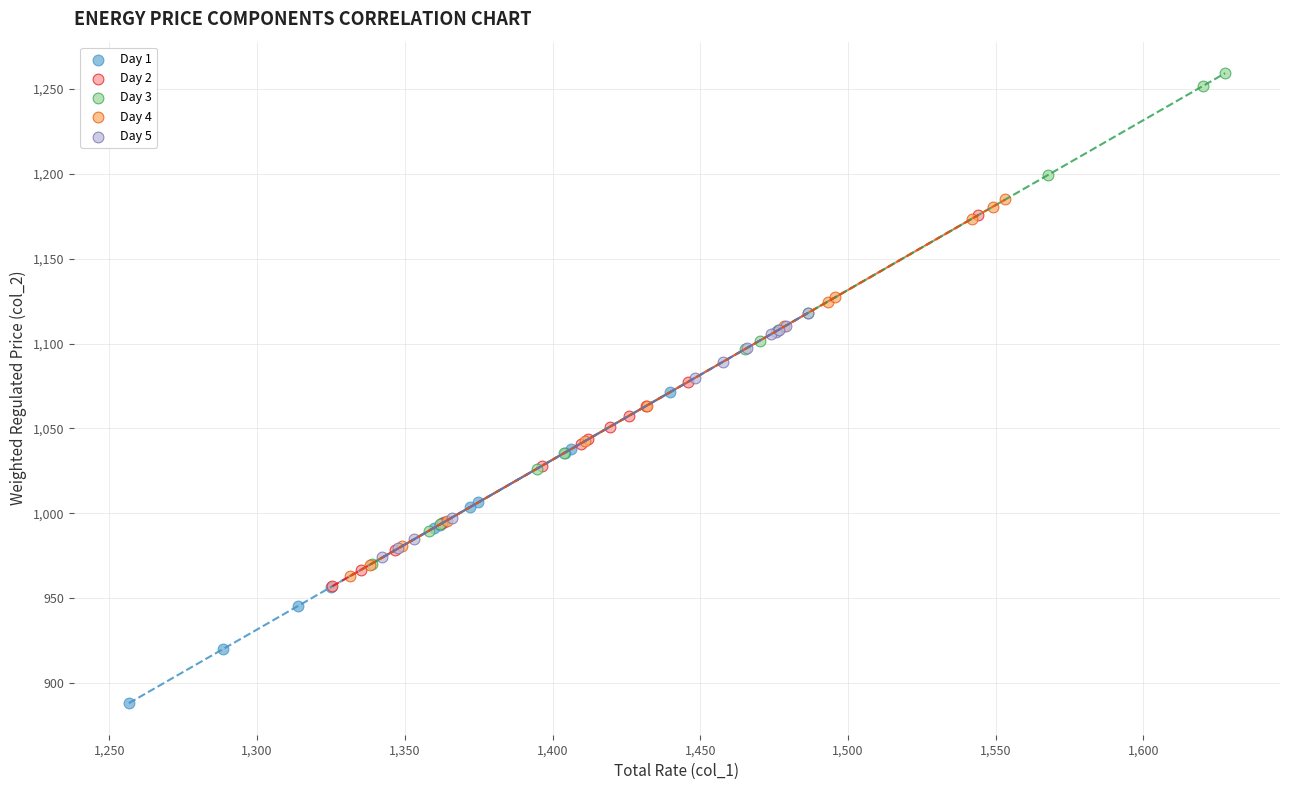

Which series contains the highest Y value?

Day 3